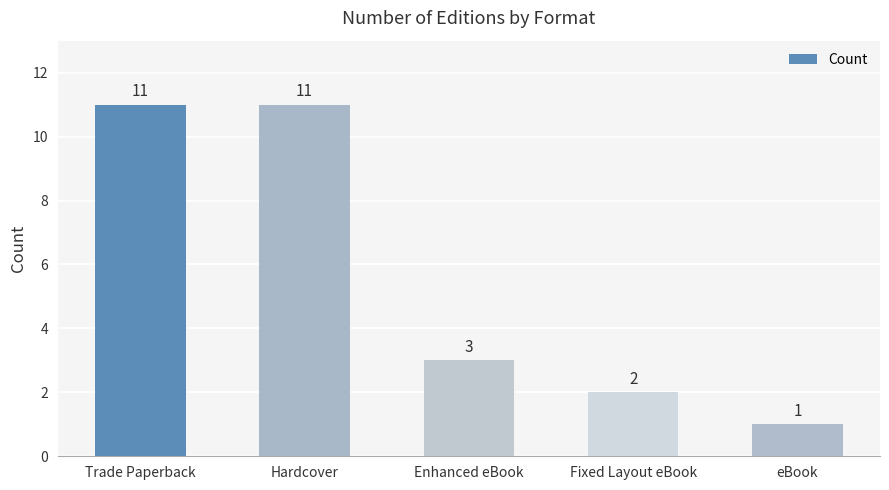

True or false: the data shows 18 at Hardcover.

False